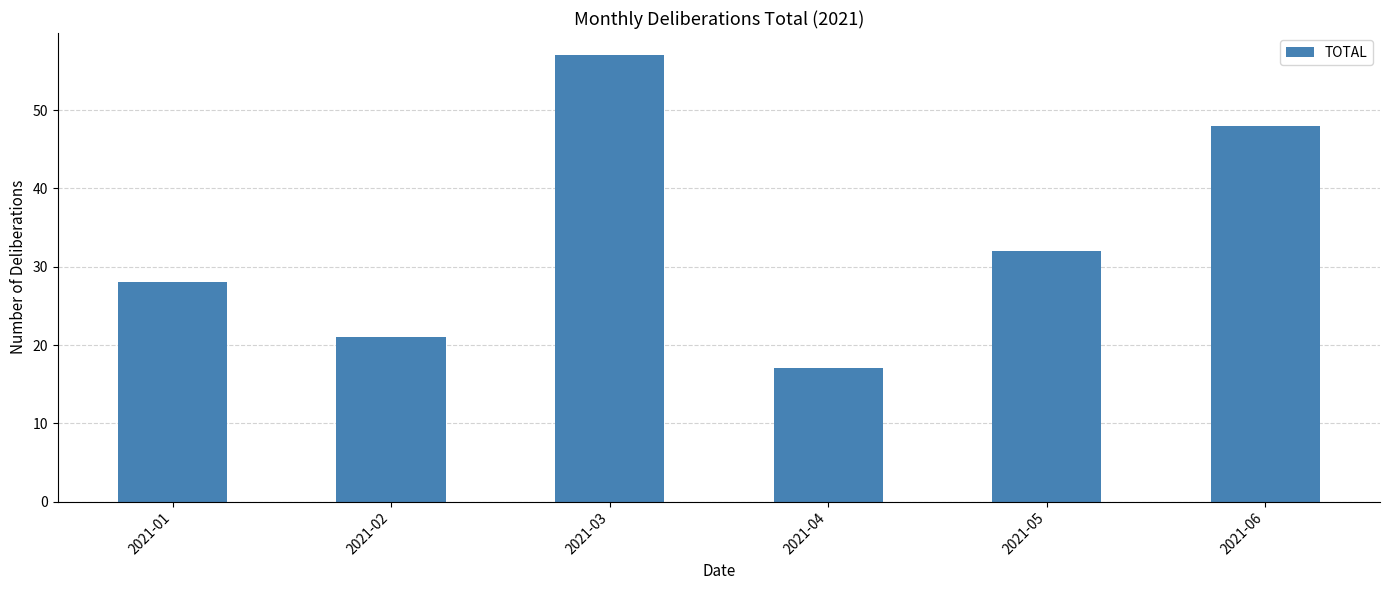

What is the value of the 3rd bar from the left?

57